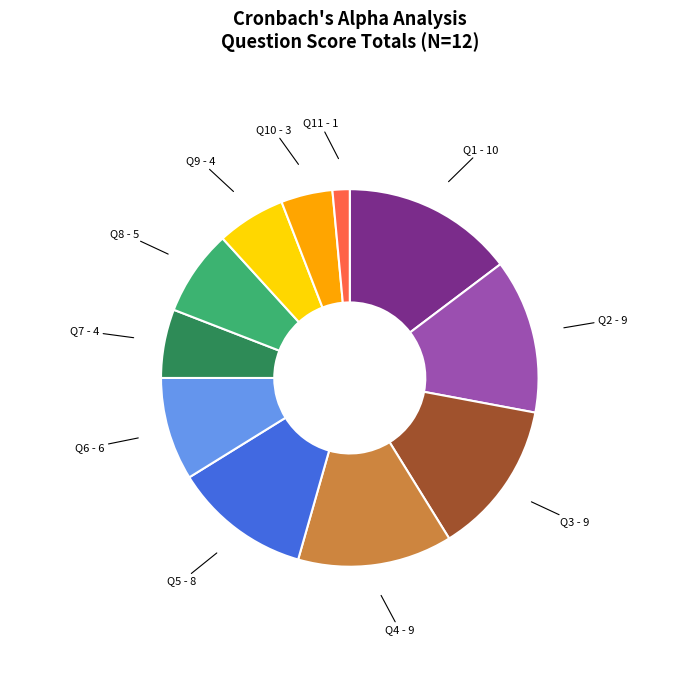

The Q2 slice represents 1% of the pie. True or false?

False